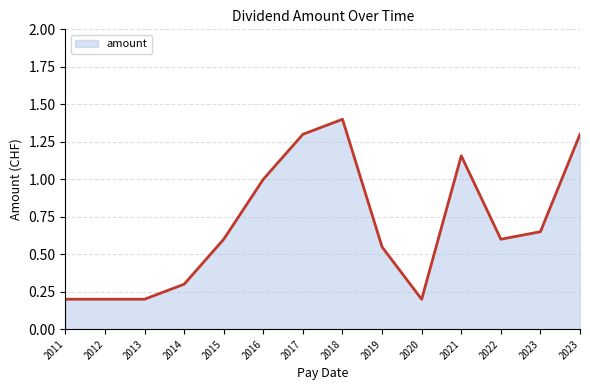

What is the difference between the maximum and minimum values?

1.2